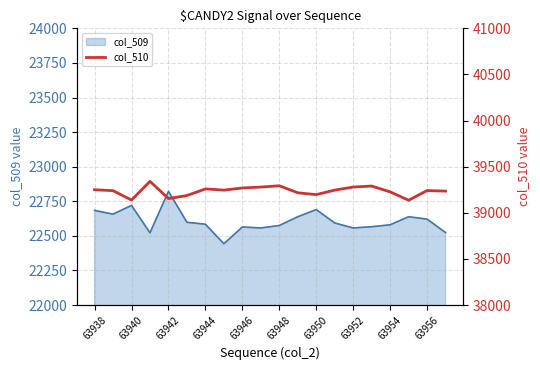

The value of col_509 at 63942 is 39678. True or false?

False